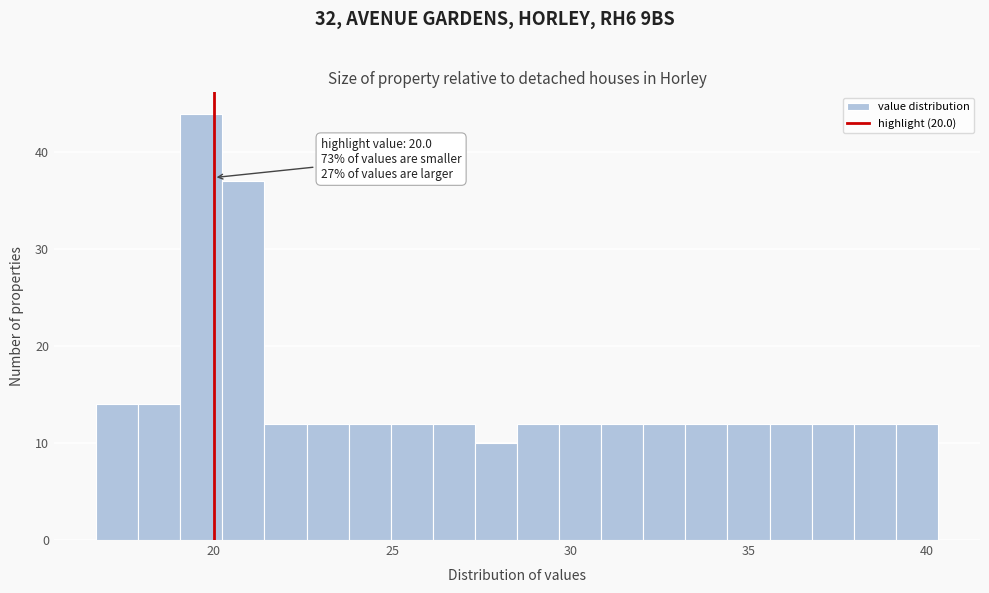

Read against the x-axis, roughly where is the centre of the tallest bar?

19.5